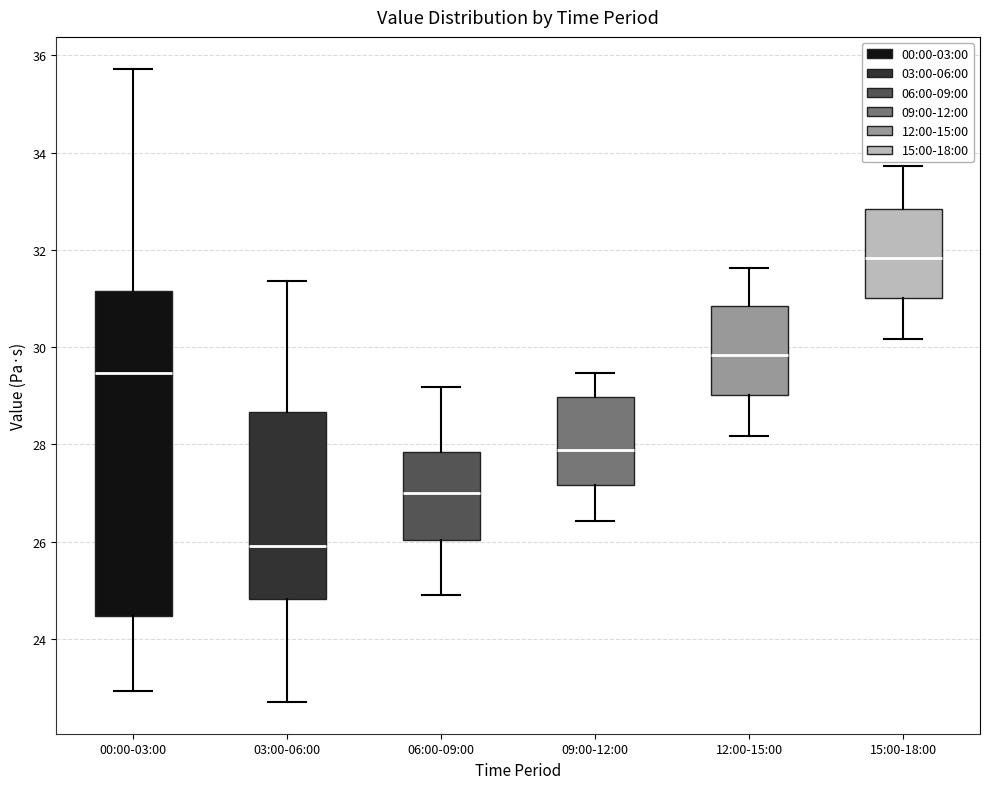

Reading left to right, read every box against the y-axis: the position of its median line, the range the box covers, and the ends of its whiskers. The values are not printed on the chart, so give them approximately, as read against the axis.

00:00-03:00: median 29.4, box 24.4 to 31.2, whiskers 23.0 to 35.8
03:00-06:00: median 26.0, box 24.8 to 28.6, whiskers 22.8 to 31.4
06:00-09:00: median 27.0, box 26.0 to 27.8, whiskers 25.0 to 29.2
09:00-12:00: median 27.8, box 27.2 to 29.0, whiskers 26.4 to 29.4
12:00-15:00: median 29.8, box 29.0 to 30.8, whiskers 28.2 to 31.6
15:00-18:00: median 31.8, box 31.0 to 32.8, whiskers 30.2 to 33.8